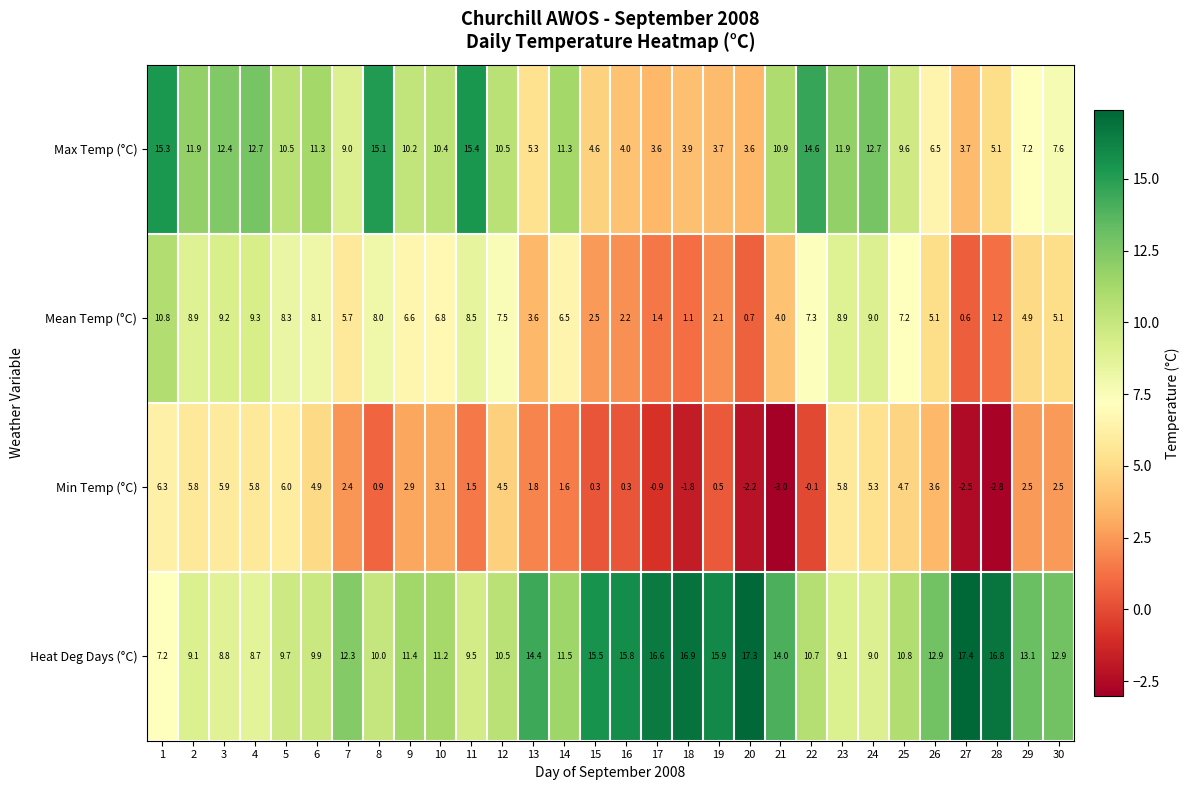

At which category is the sum across all series the highest?

1